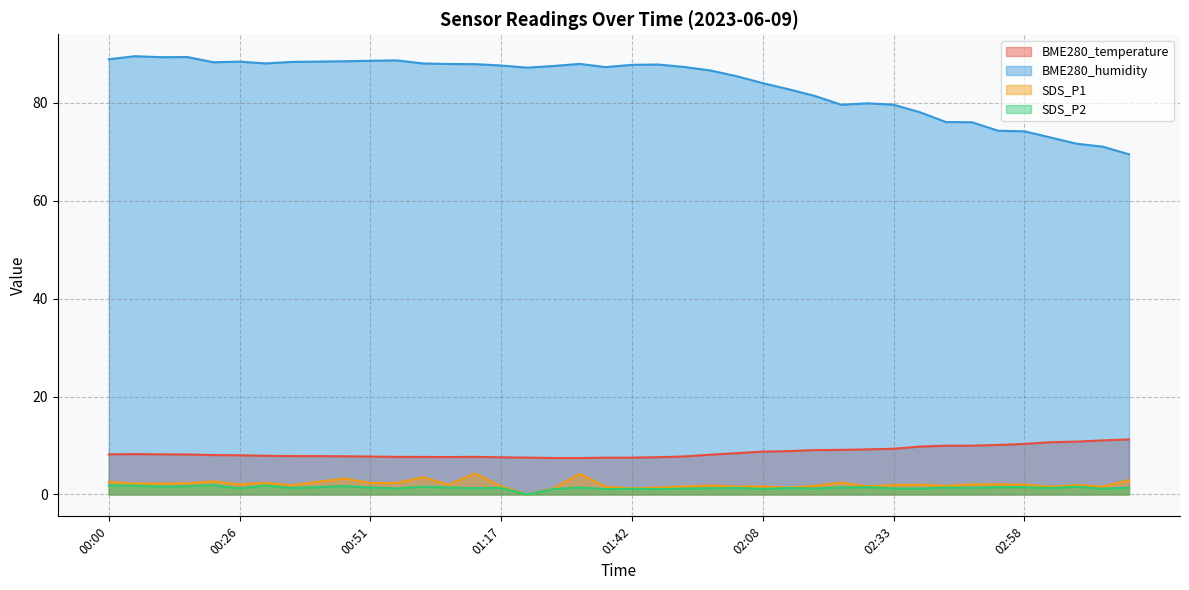

What is the label of the 26th point from the right?

01:12